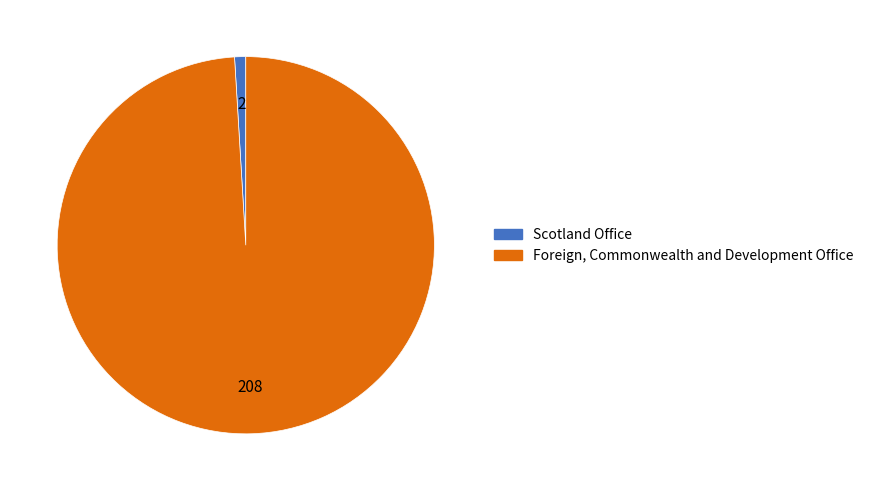

Between Scotland Office and Foreign, Commonwealth and Development Office, which is larger?

Foreign, Commonwealth and Development Office